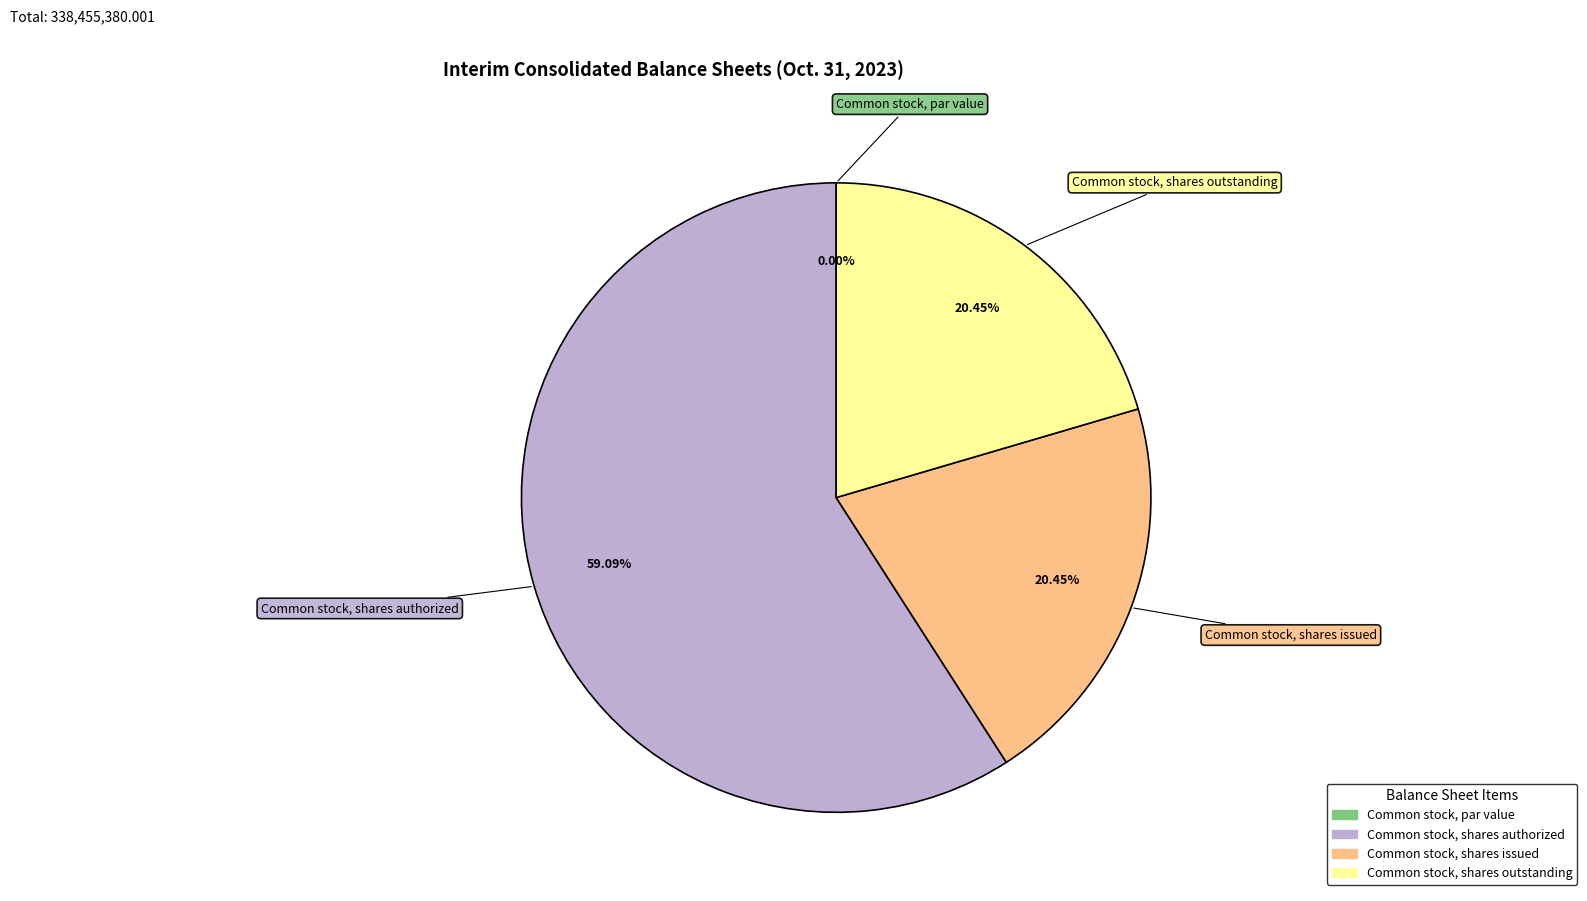

To the nearest percent, what portion does Common stock, shares outstanding represent?

20%